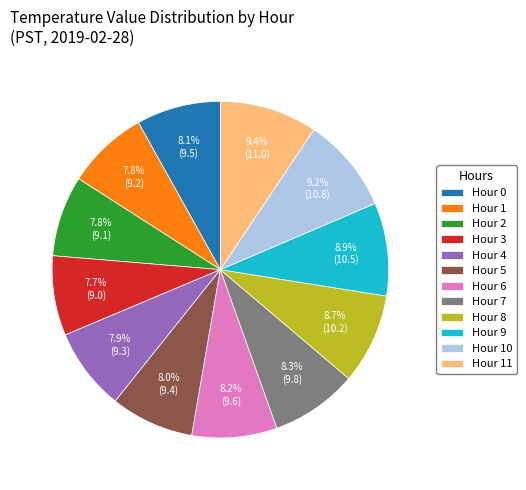

Is the sum of Hour 0 and Hour 4 greater than half?

No